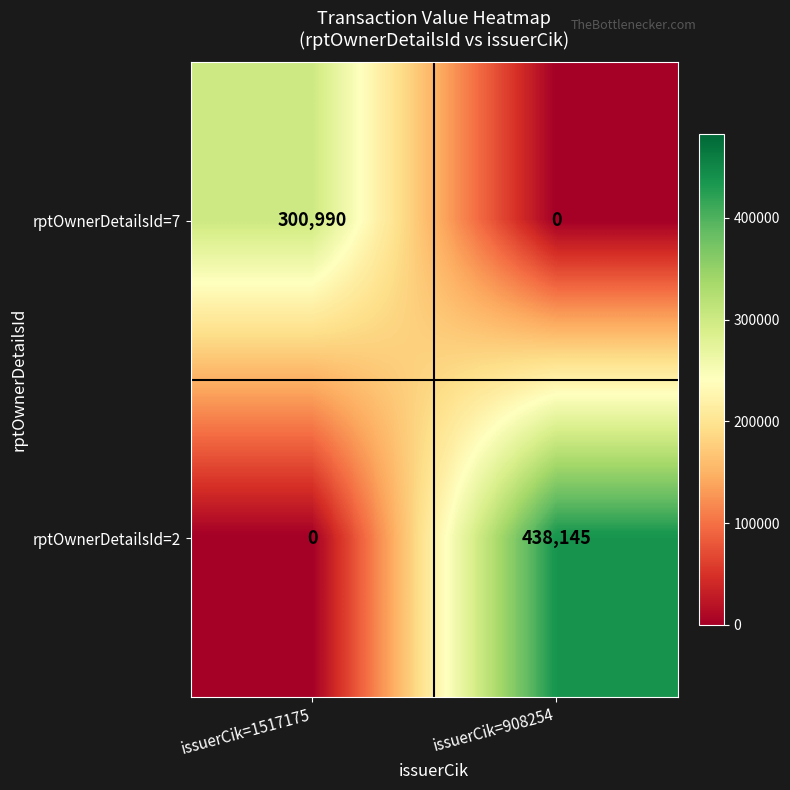

List the series in order of their overall mean, lowest first.

rptOwnerDetailsId=7, rptOwnerDetailsId=2